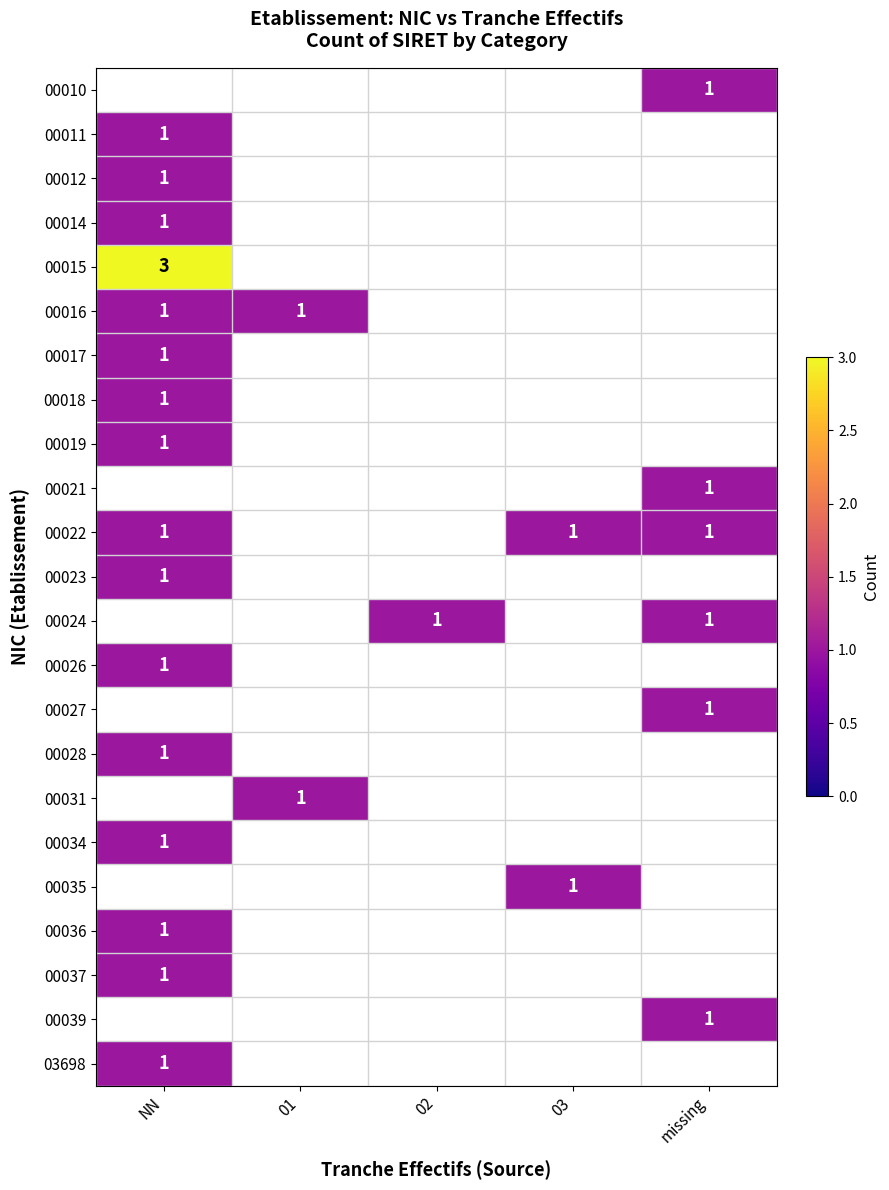

Which label corresponds to the largest value in the chart?

NN